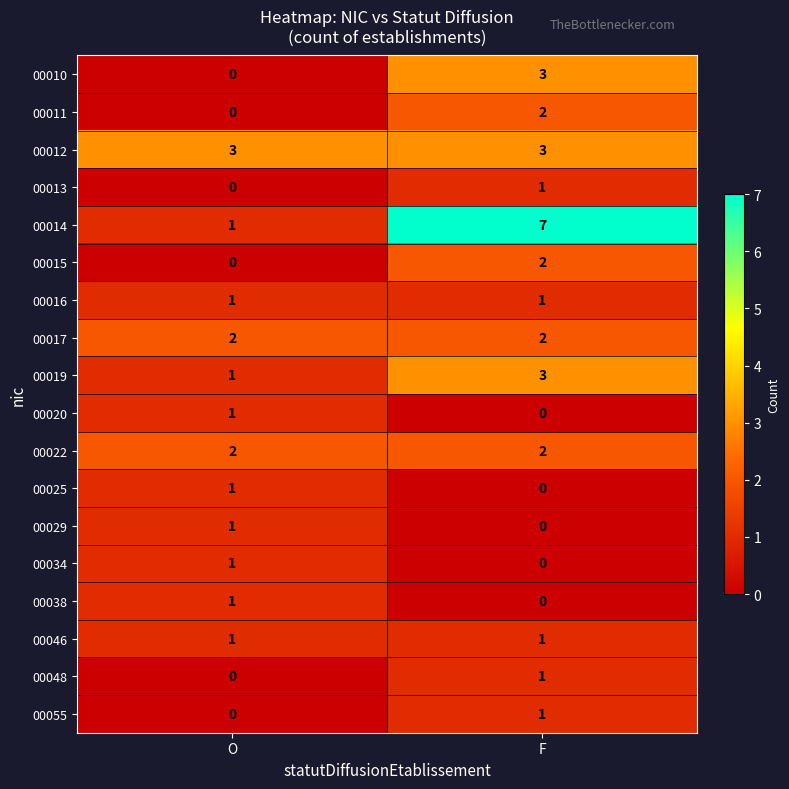

The value of 00014 at F is 4. True or false?

False